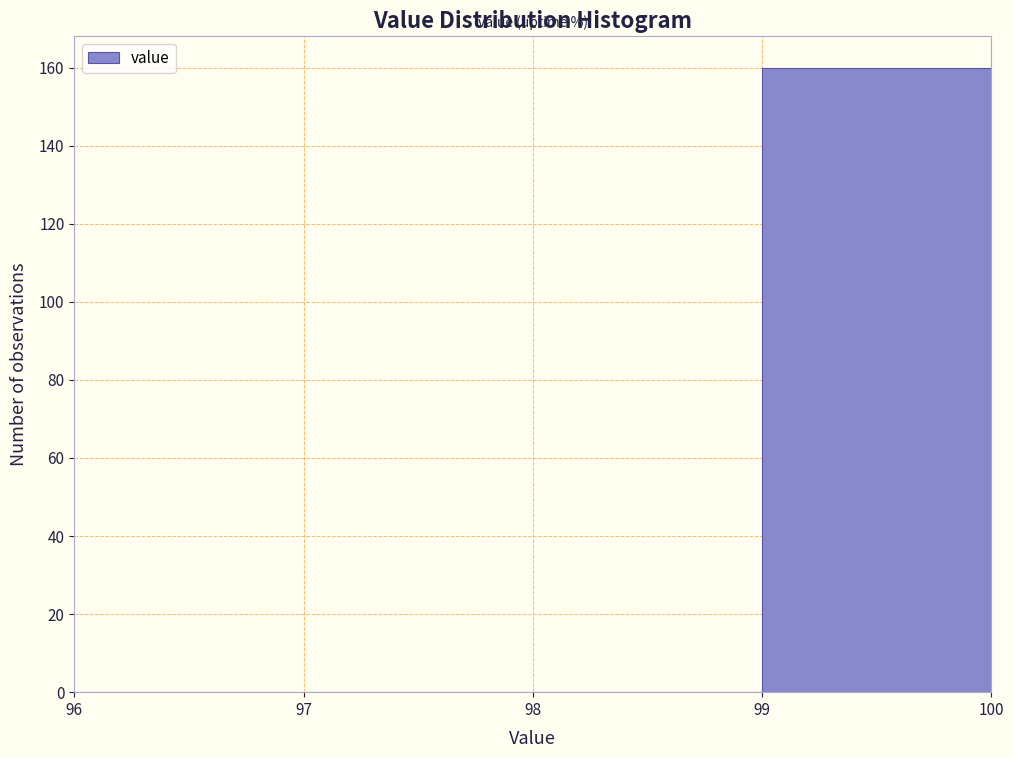

Reading left to right, transcribe this chart: for each bar, give the range it covers on the x-axis and its height. The values are not printed on the chart, so give them approximately, as read against the axis.

96 to 97: 0
97 to 98: 0
98 to 99: 0
99 to 100: 160